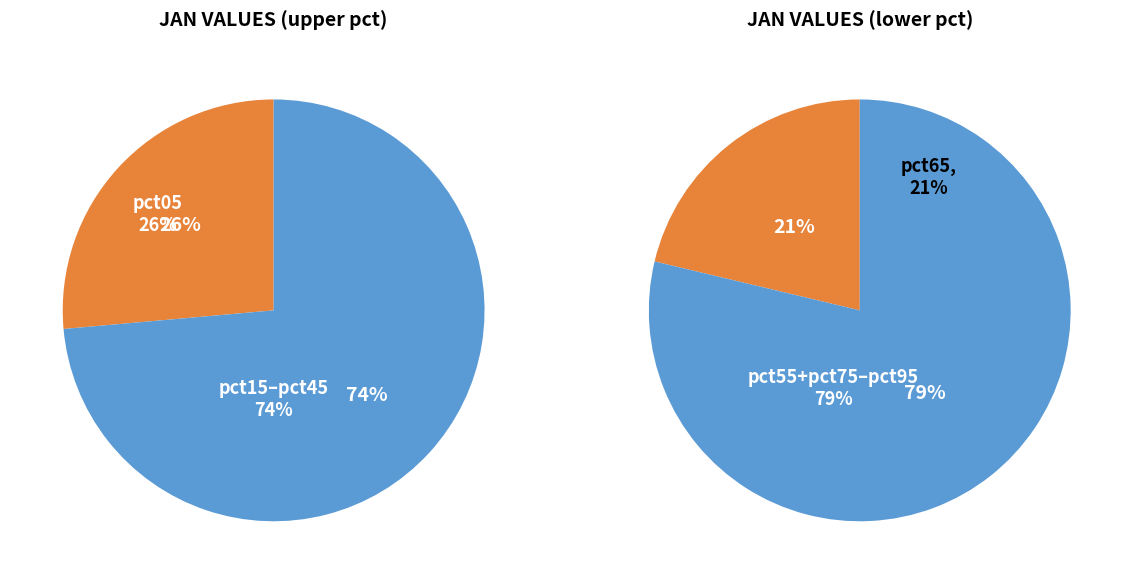

What is the ratio of the value at pct75 to the value at pct45?

0.9